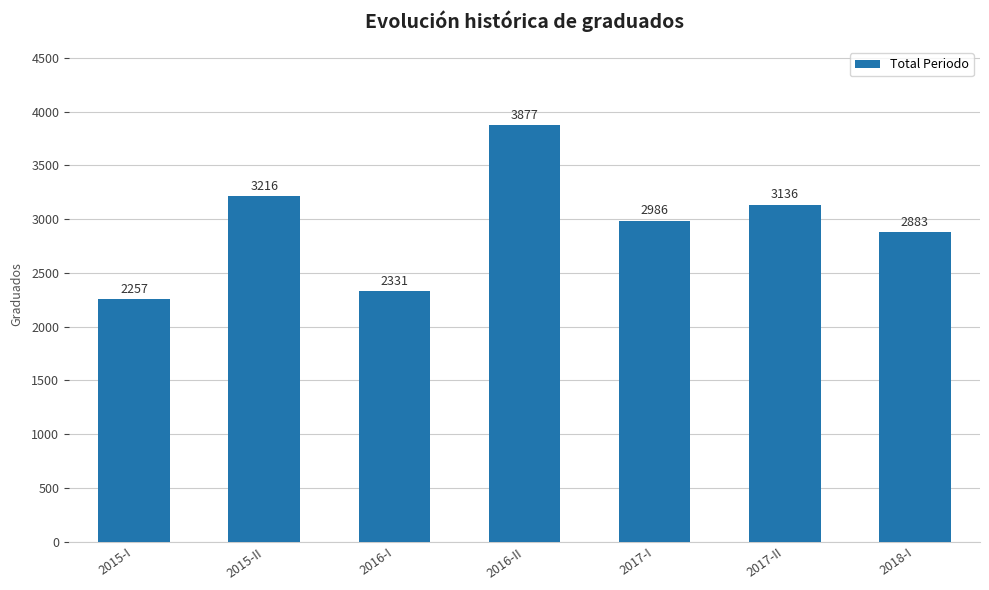

Where is the data nearest to the value 3067?

2017-II